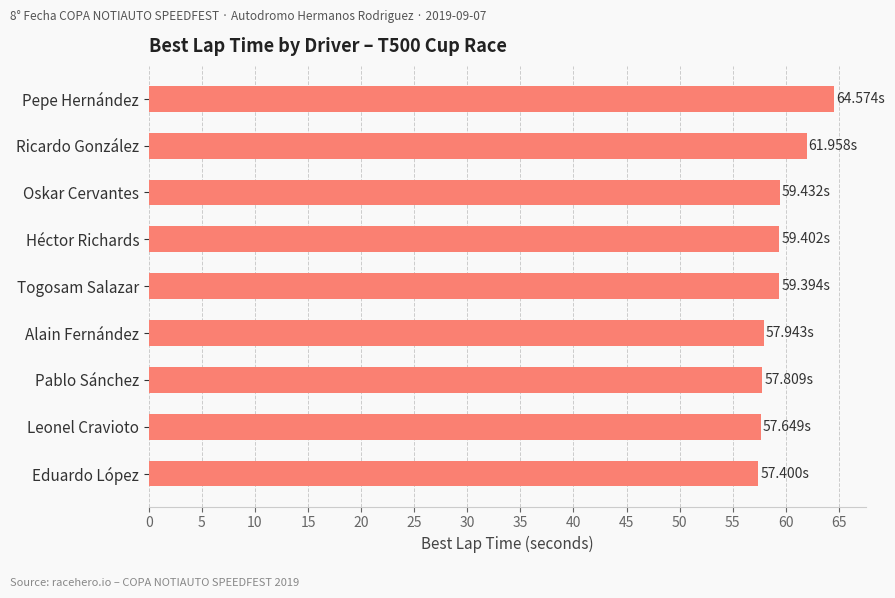

What is the label of the 3rd bar from the bottom?

Pablo Sánchez